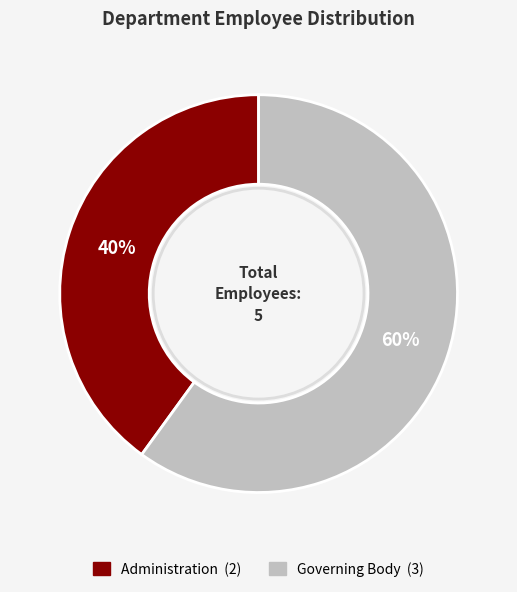

Do Administration and Governing Body together represent more than half of the pie?

Yes